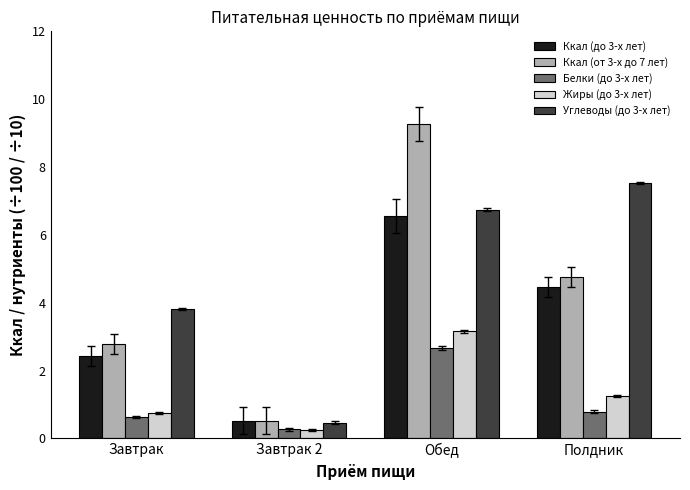

How many values in the Ккал (до 3-х лет) series are below 4?

2